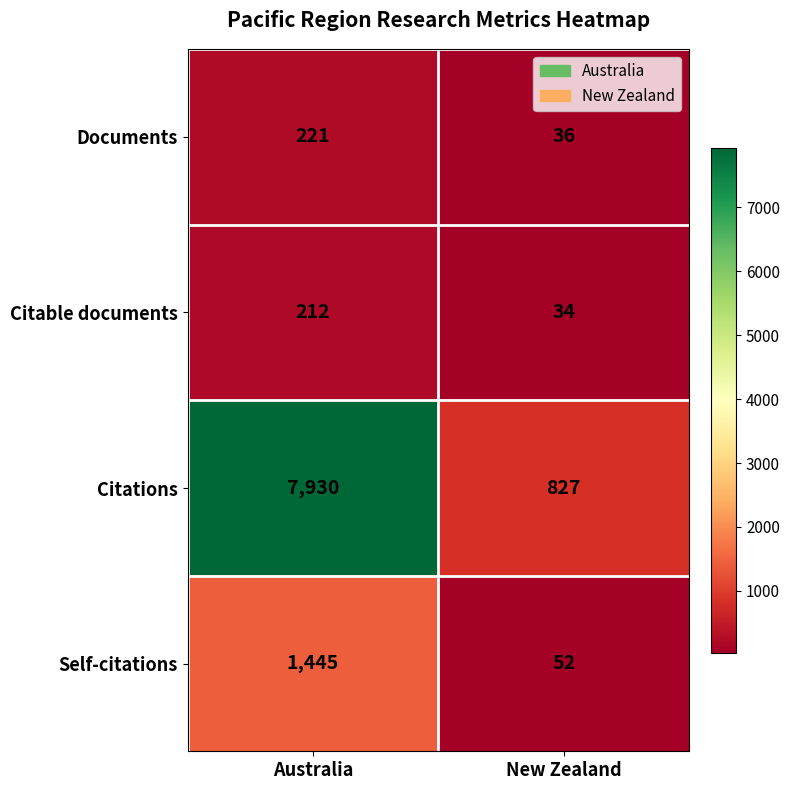

Rank the series at New Zealand from lowest to highest value.

Citable documents, Documents, Self-citations, Citations